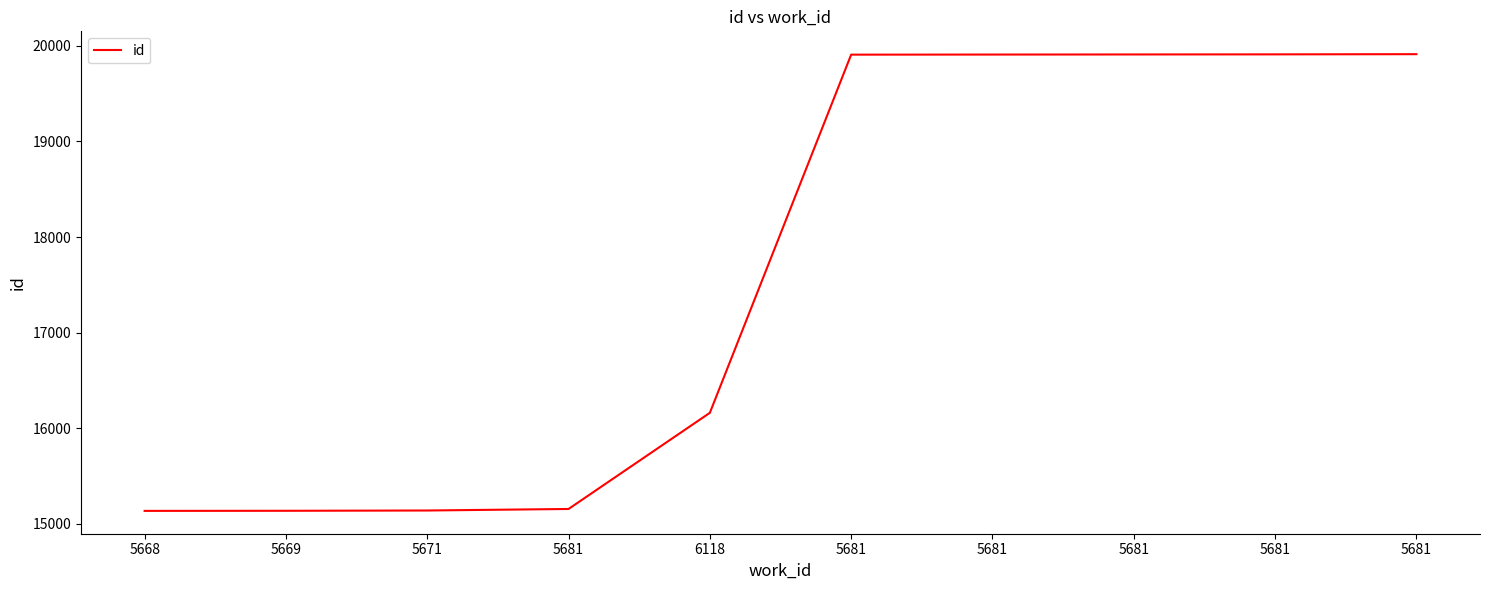

Does the chart display data point markers on the line(s)?

No